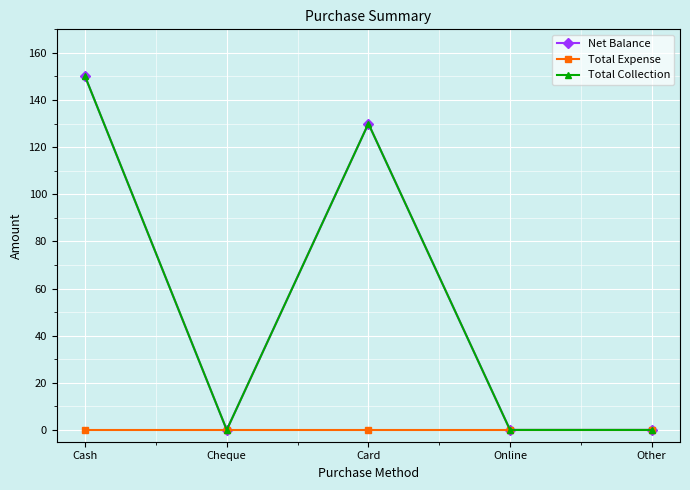

What is the label of the 3rd point from the right?

Card